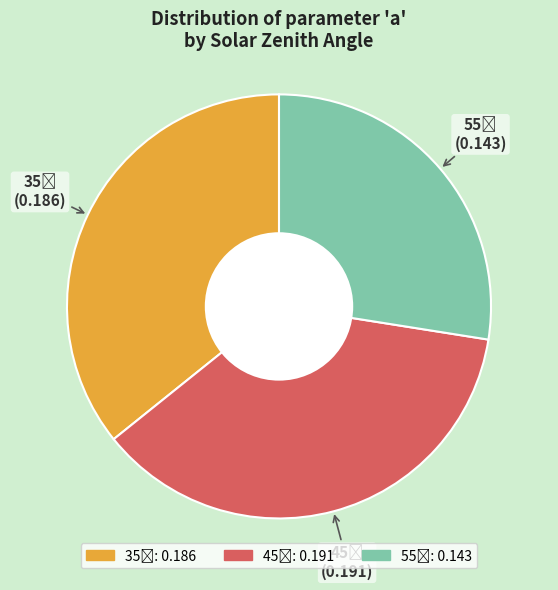

Count the number of slices in the pie.

3